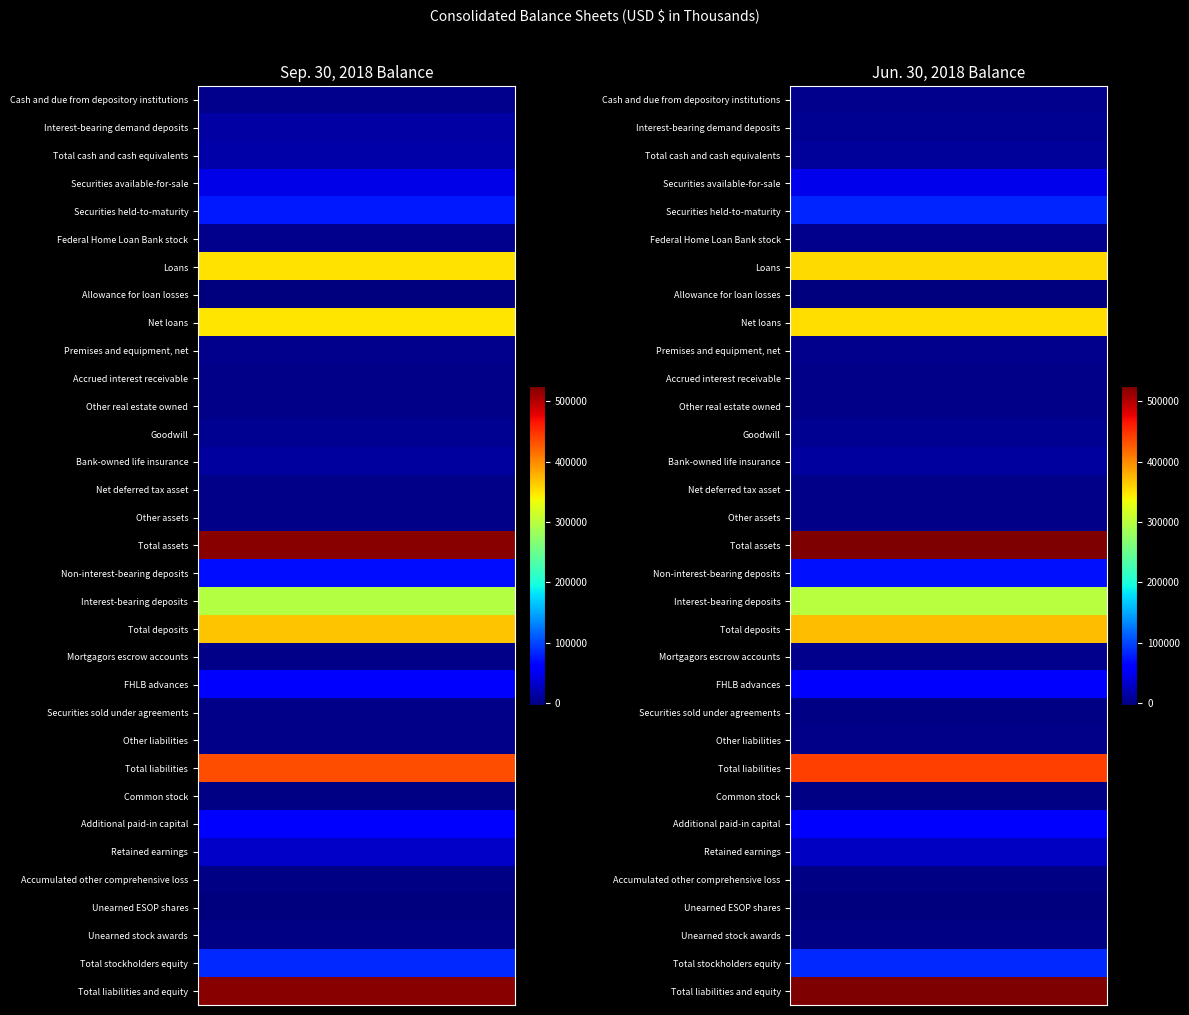

Count the number of categories in the chart.

2